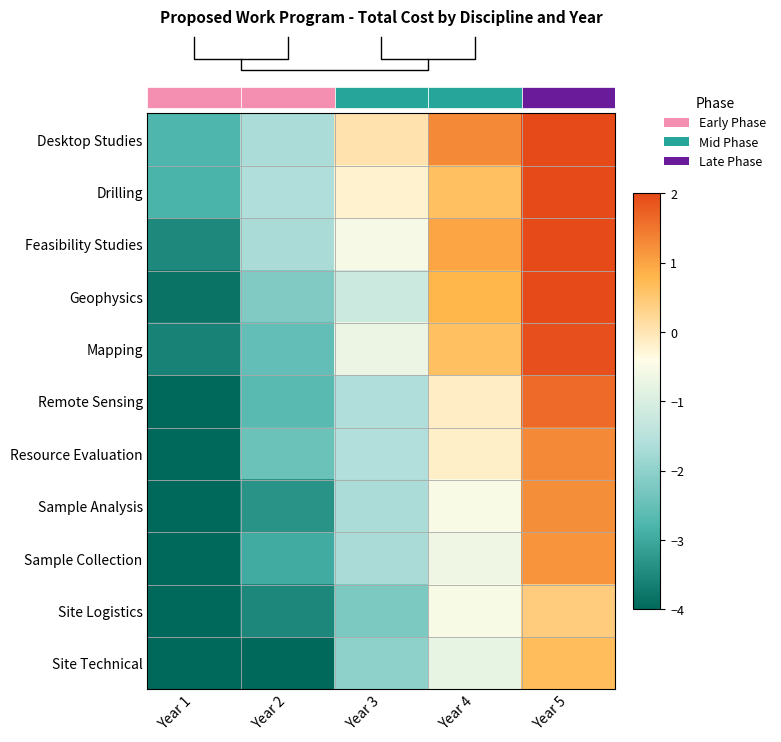

How many values in the Sample Analysis series are below -1?

3